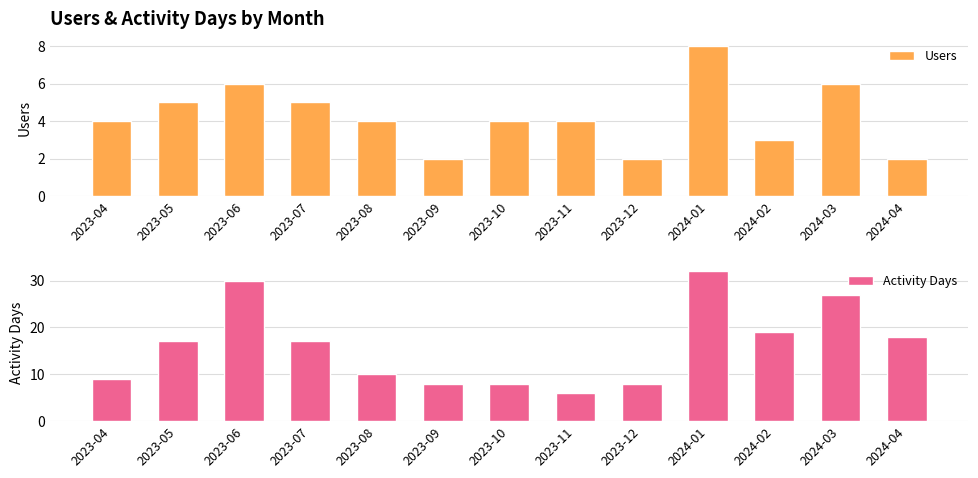

What is the sum of the Activity Days values at 2024-02 and 2023-09?

27